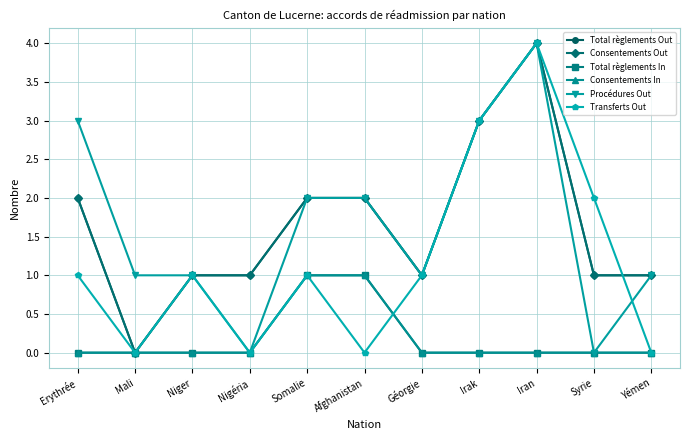

At which label does Consentements In reach its peak?

Somalie